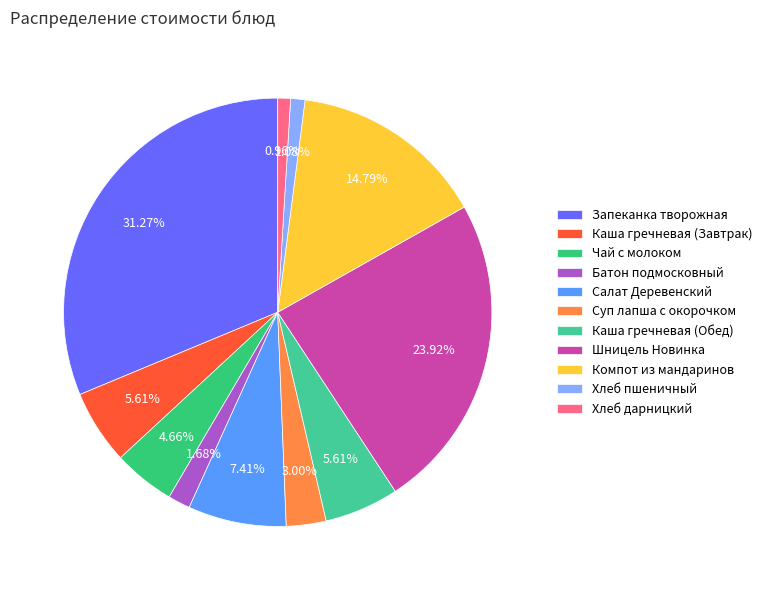

How many slices are in this pie chart?

11